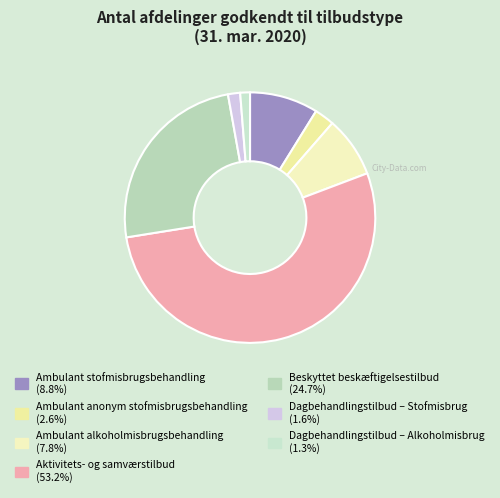

True or false: Beskyttet beskæftigelsestilbud accounts for 25% of the total.

True